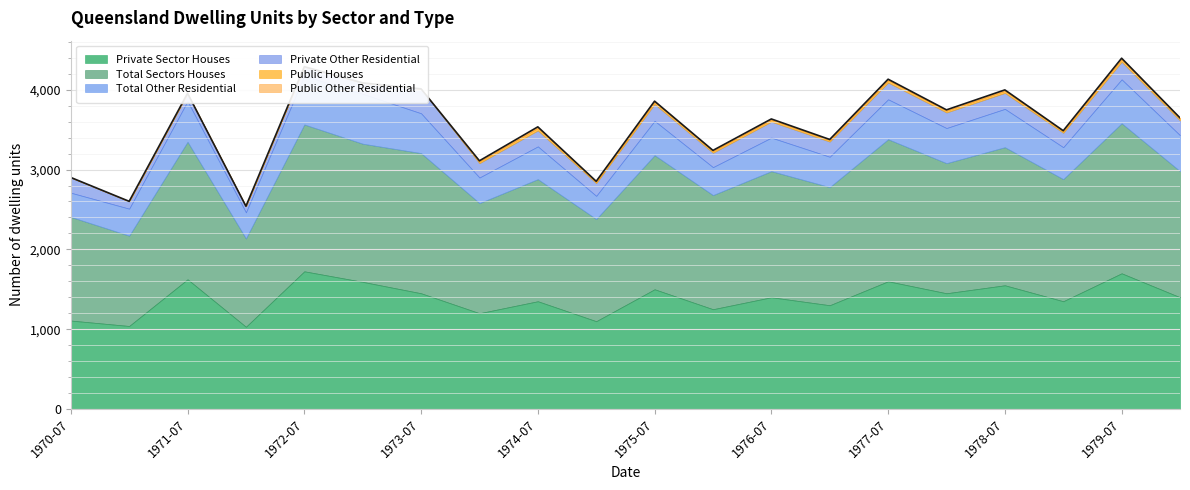

Between 1972-07 and 1973-07, which is larger?

1972-07